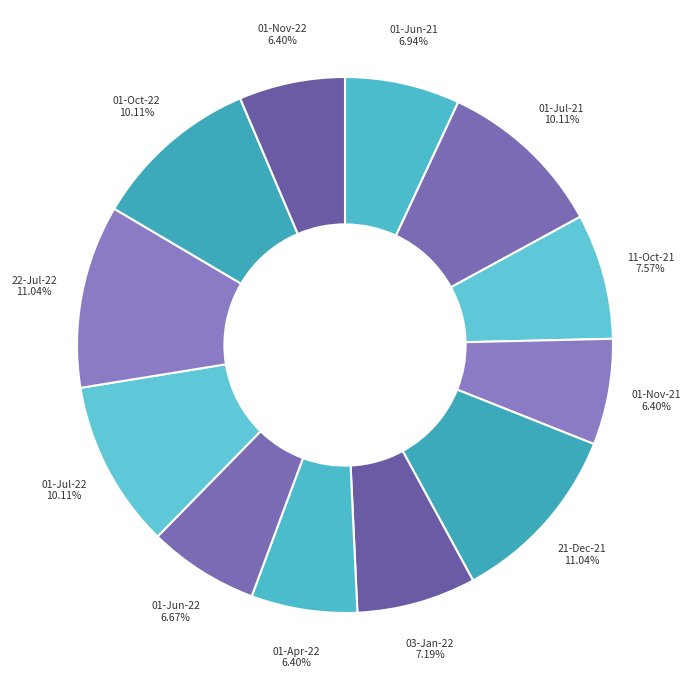

Is 01-Jul-21 the majority of the pie?

No